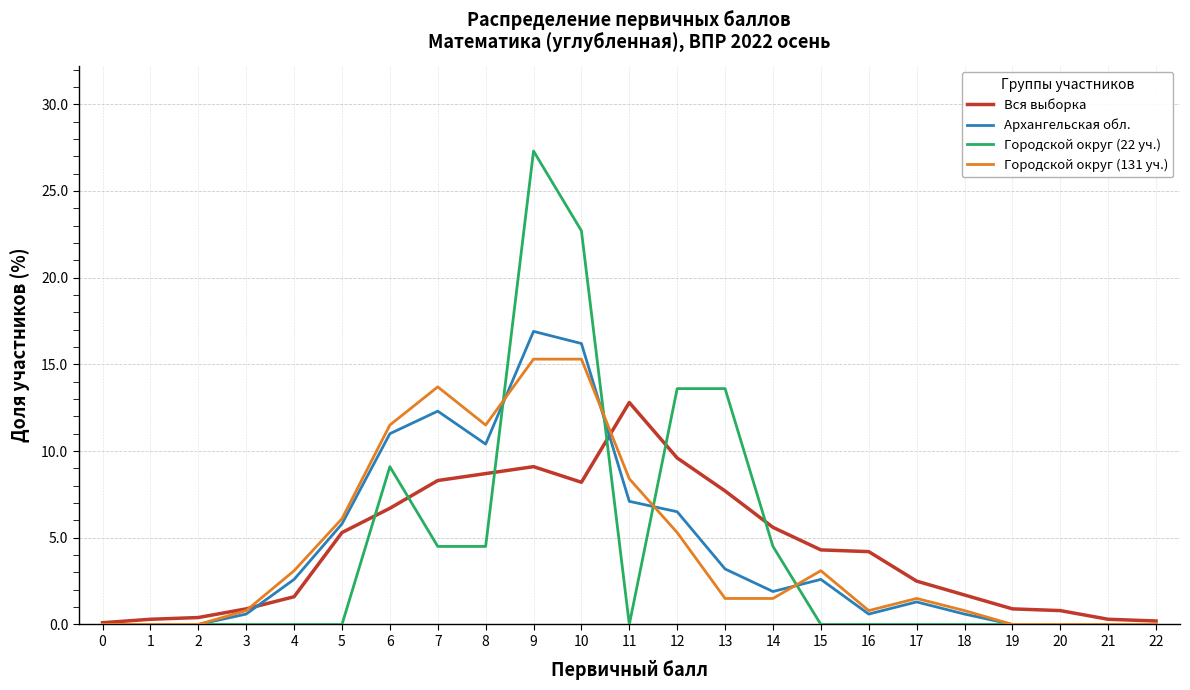

At which category is the sum across all series the highest?

9